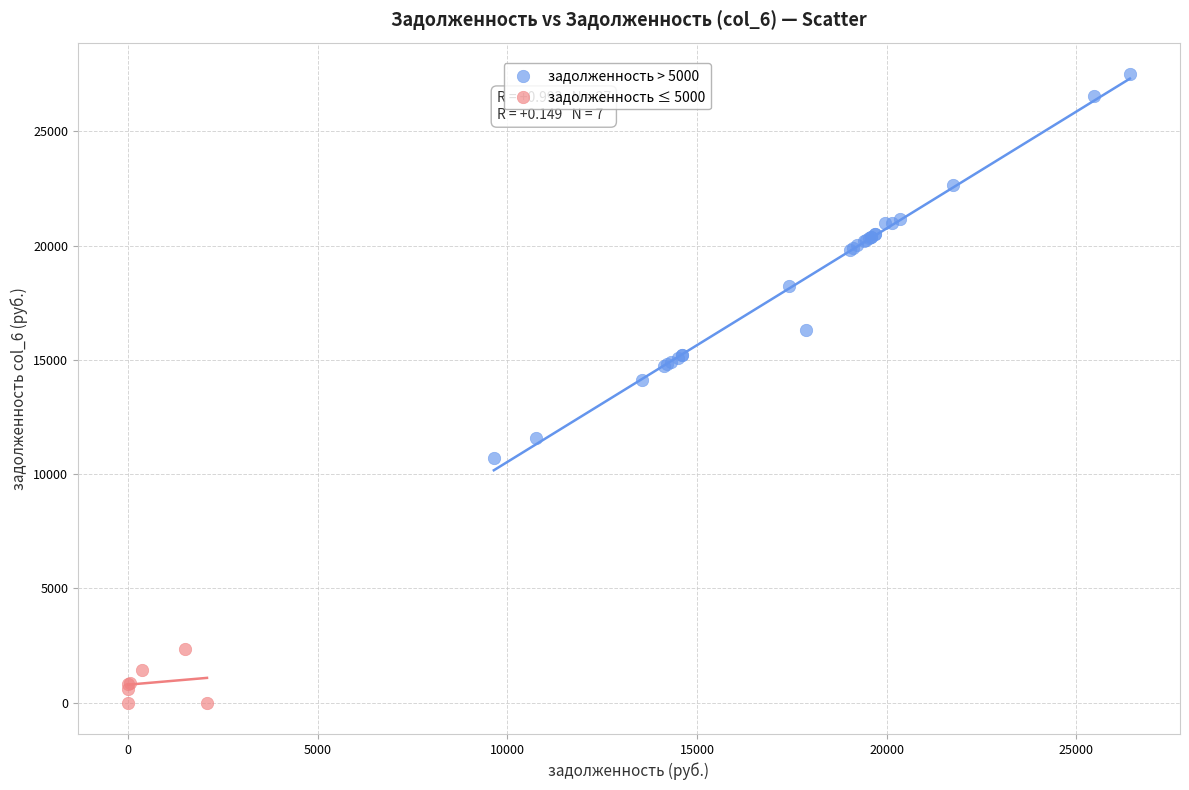

Which series reaches the minimum Y coordinate?

задолженность ≤ 5000